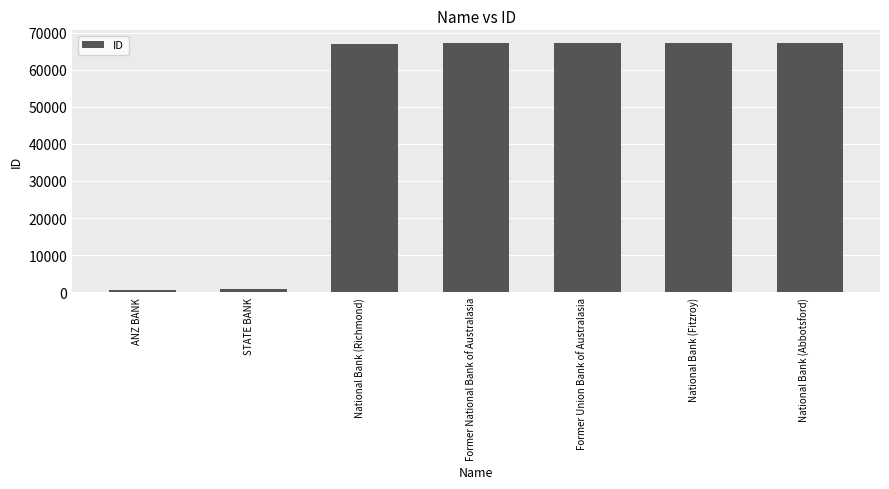

How many data points does each series have?

7